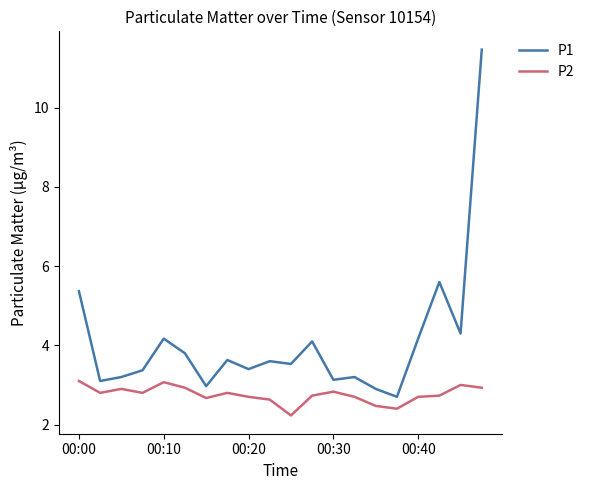

Which series has the largest range (max minus min)?

P1